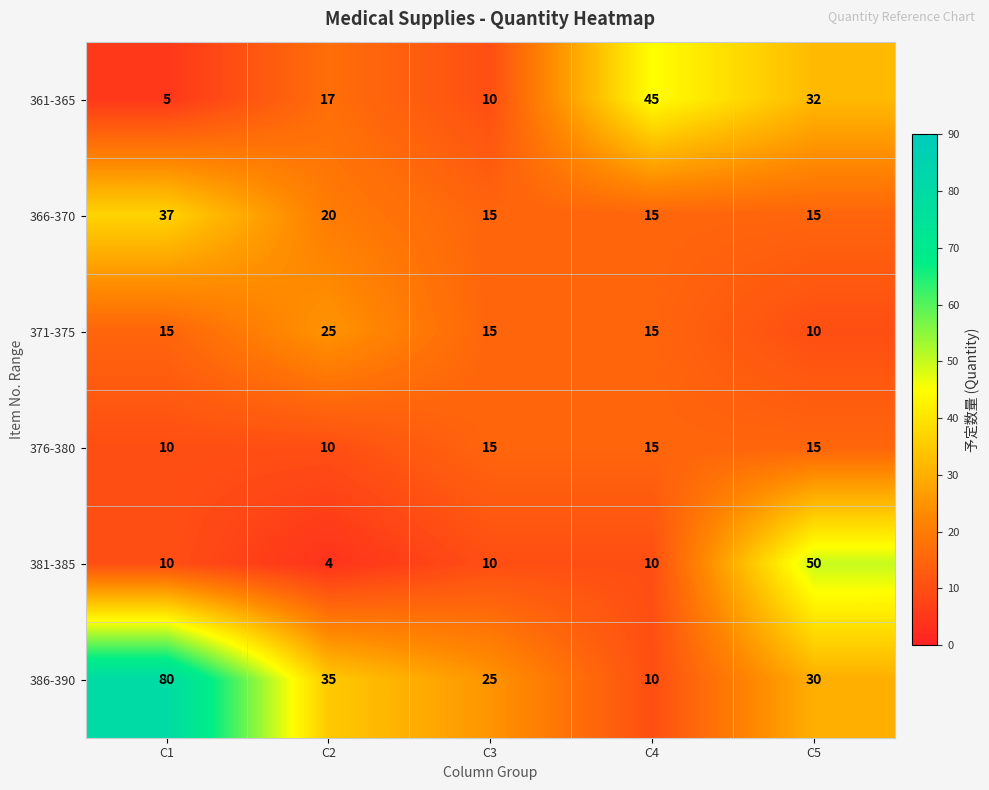

List the series in order of their peak value, highest first.

386-390, 381-385, 361-365, 366-370, 371-375, 376-380